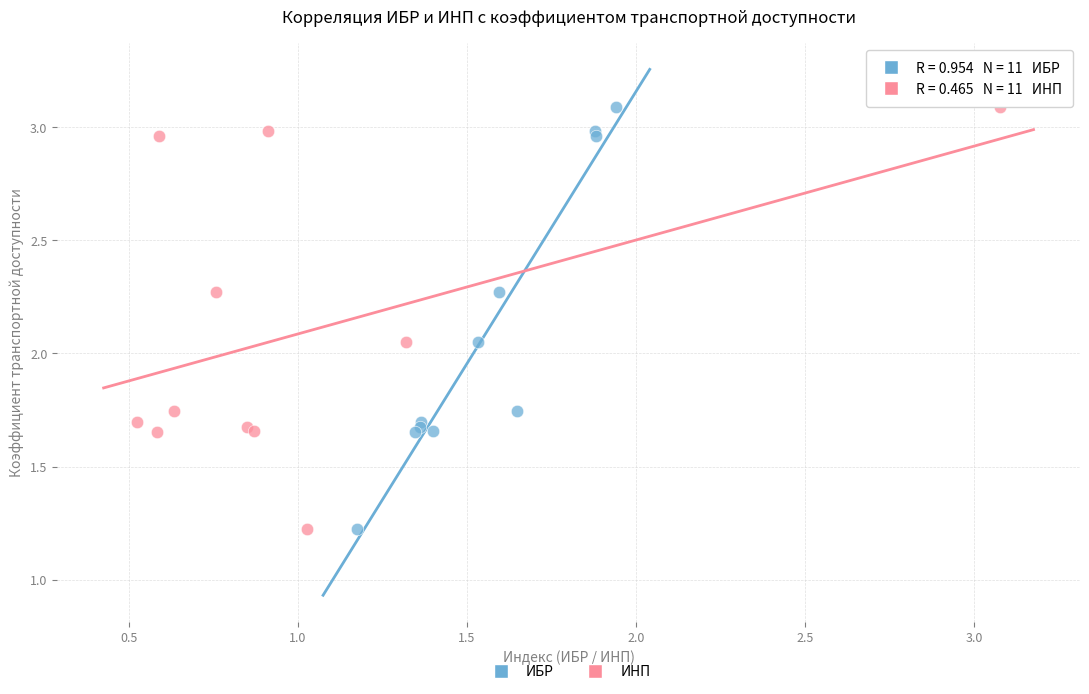

What are all the series names shown in the legend?

ИБР, ИНП